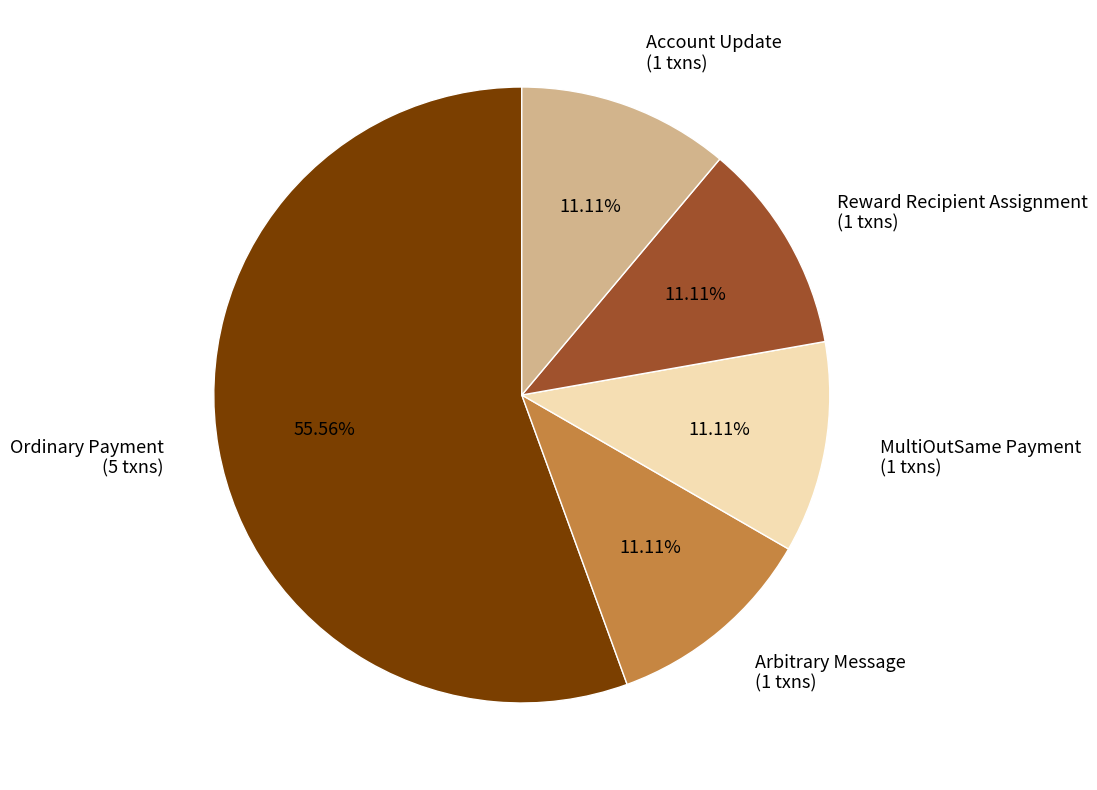

To the nearest percent, what is the difference between the largest and smallest slice percentages?

44%